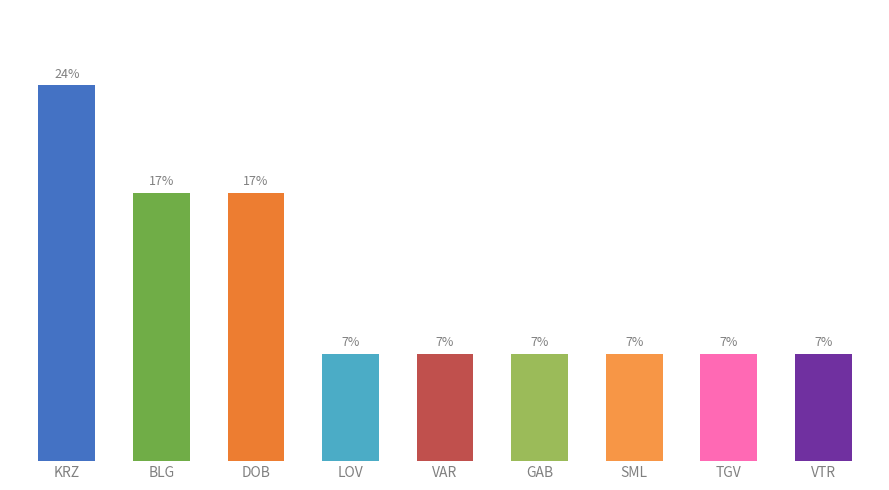

Are the bars horizontal?

No